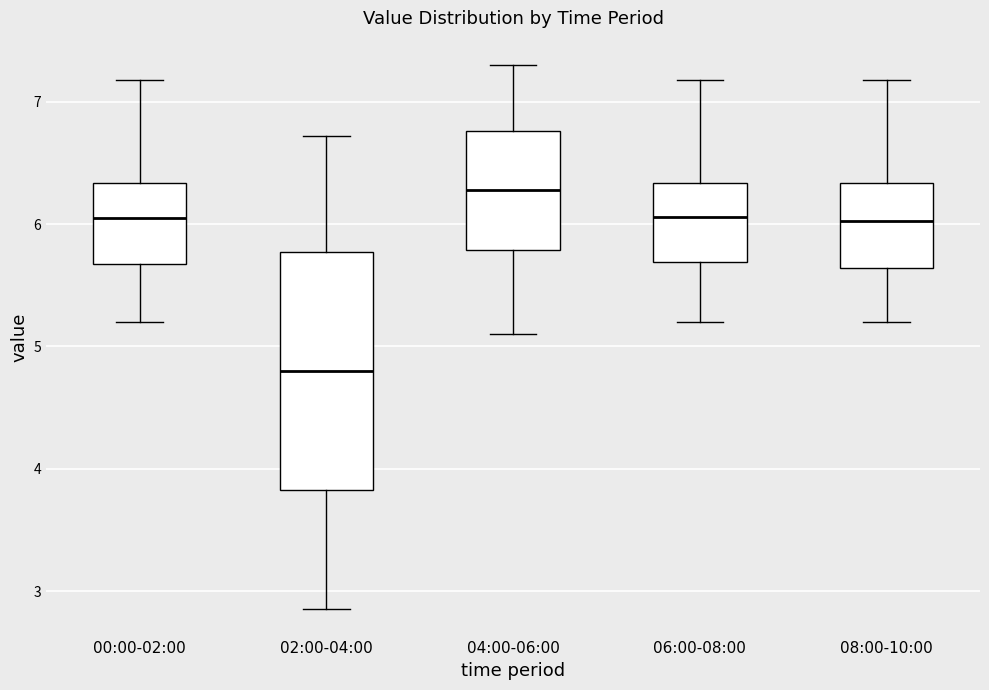

Which box has the highest median line?

04:00-06:00